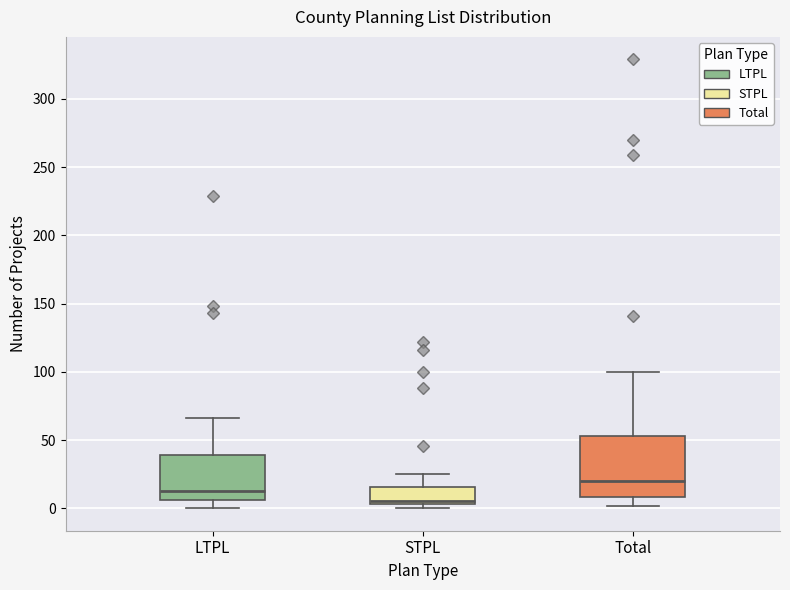

Which box is the tallest, from its lower edge to its upper edge?

Total